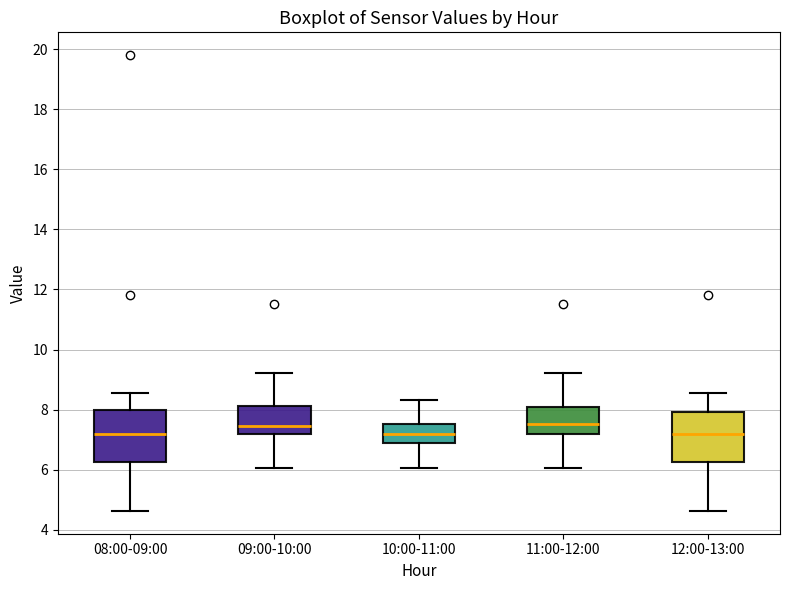

Reading left to right, read every box against the y-axis: the position of its median line, the range the box covers, and the ends of its whiskers. The values are not printed on the chart, so give them approximately, as read against the axis.

08:00-09:00: median 7.2, box 6.2 to 8.0, whiskers 4.6 to 8.6
09:00-10:00: median 7.4, box 7.2 to 8.2, whiskers 6.0 to 9.2
10:00-11:00: median 7.2, box 6.8 to 7.6, whiskers 6.0 to 8.4
11:00-12:00: median 7.6, box 7.2 to 8.0, whiskers 6.0 to 9.2
12:00-13:00: median 7.2, box 6.2 to 8.0, whiskers 4.6 to 8.6